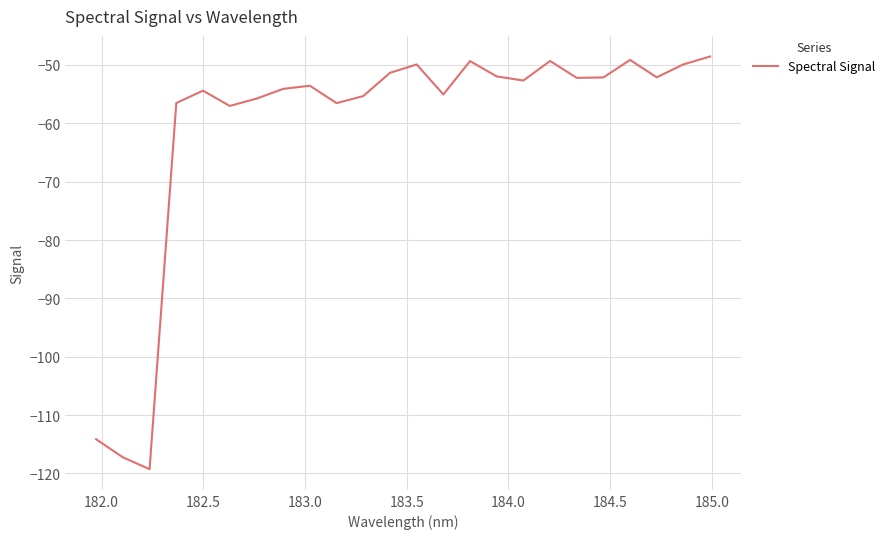

What is the smallest value displayed?

-119.3